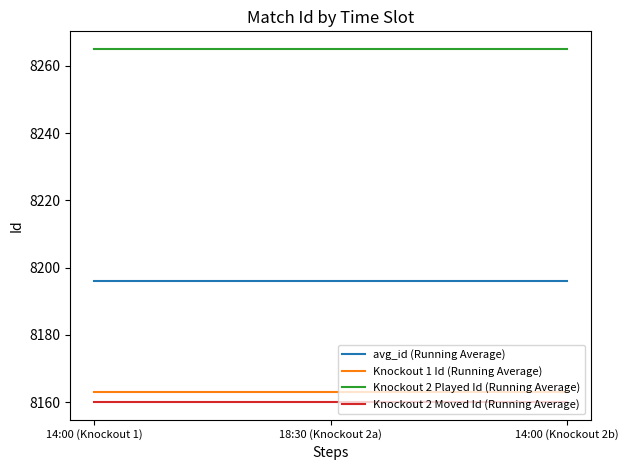

Rank the series by their maximum value, from lowest to highest.

Knockout 2 Moved Id (Running Average), Knockout 1 Id (Running Average), avg_id (Running Average), Knockout 2 Played Id (Running Average)